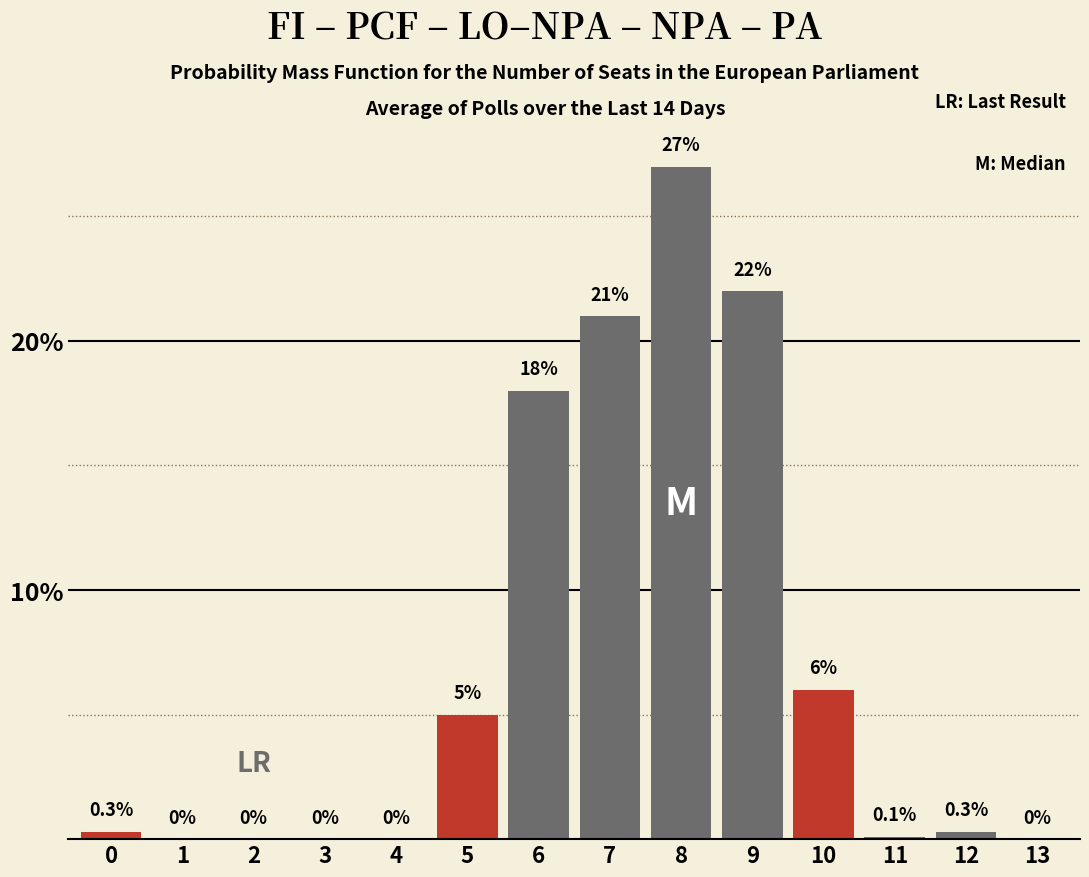

Reading left to right, extract all data points from this chart.

0=0.3	1=0.0	2=0.0	3=0.0	4=0.0	5=5.0	6=18.0	7=21.0	8=27.0	9=22.0	10=6.0	11=0.1	12=0.3	13=0.0